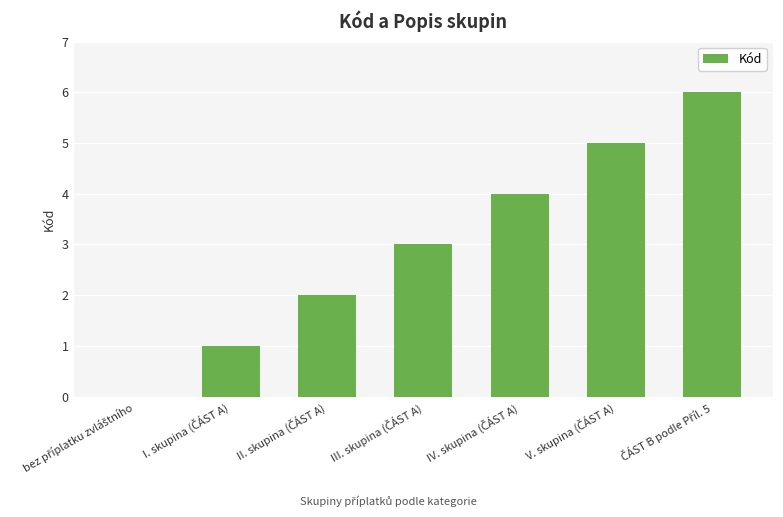

What is the sum of all values?

21